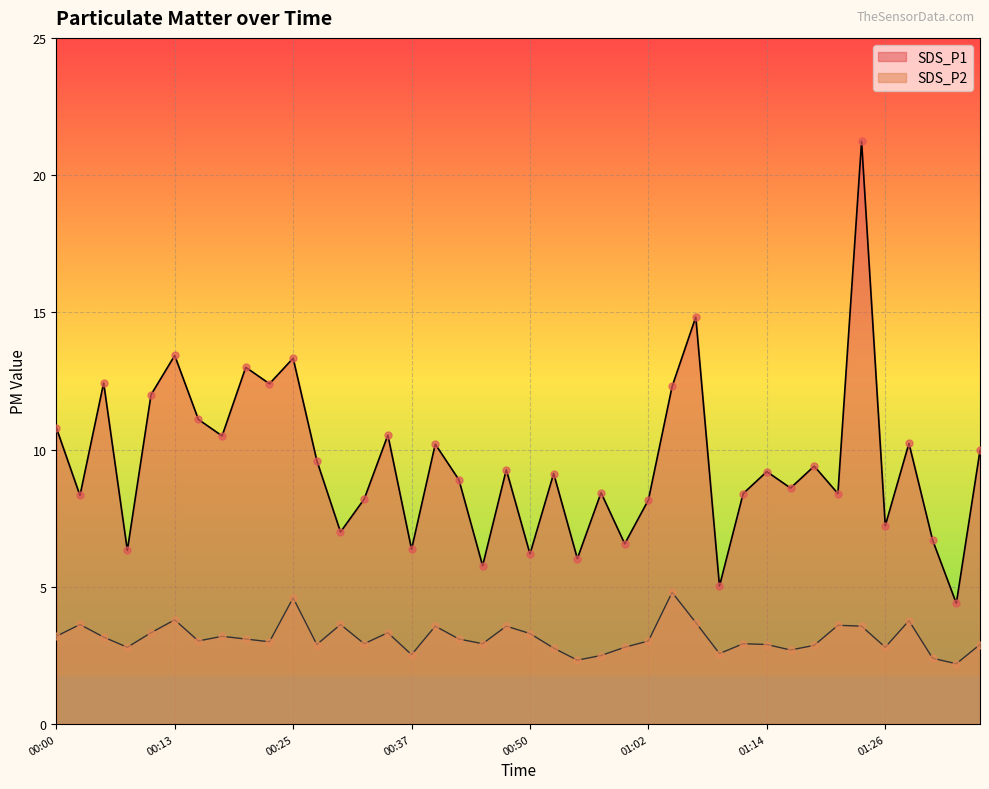

Is the value of SDS_P1 at 01:36 greater than the value of SDS_P2 at 01:12?

Yes